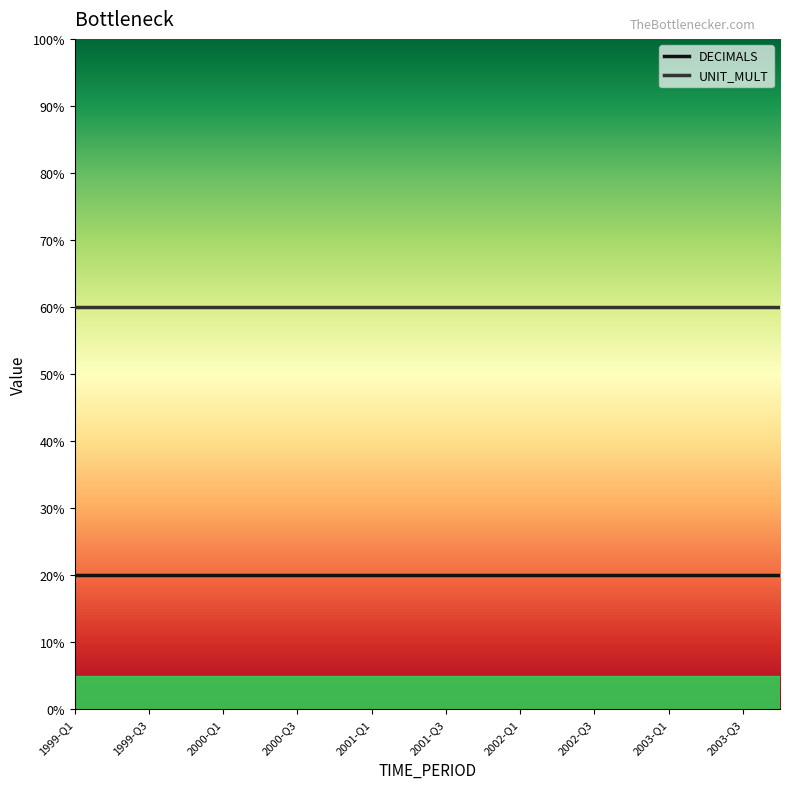

True or false: UNIT_MULT and DECIMALS intersect in this chart.

False